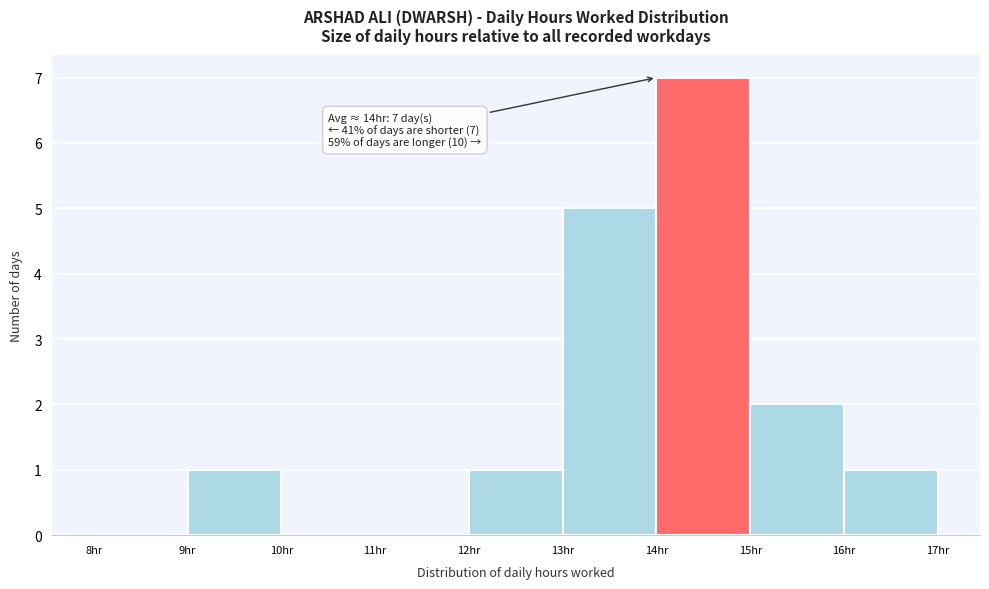

Over which range of the x-axis is the bar tallest?

14 to 15